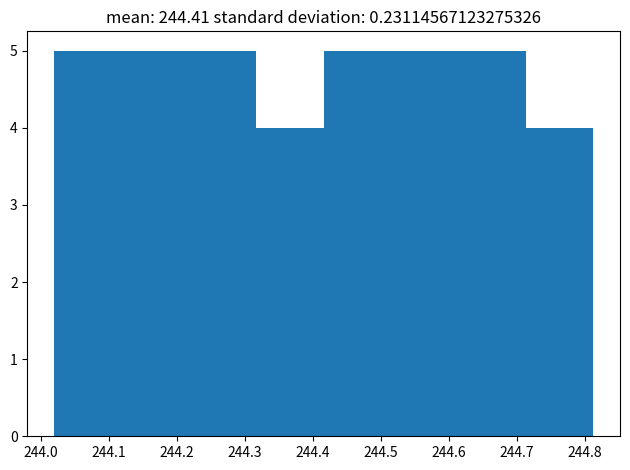

How tall is the bar that spans 244.416 to 244.515 on the x-axis? Neither the bar edges nor the heights are printed on the chart, so give them approximately, as read against the axes.

5